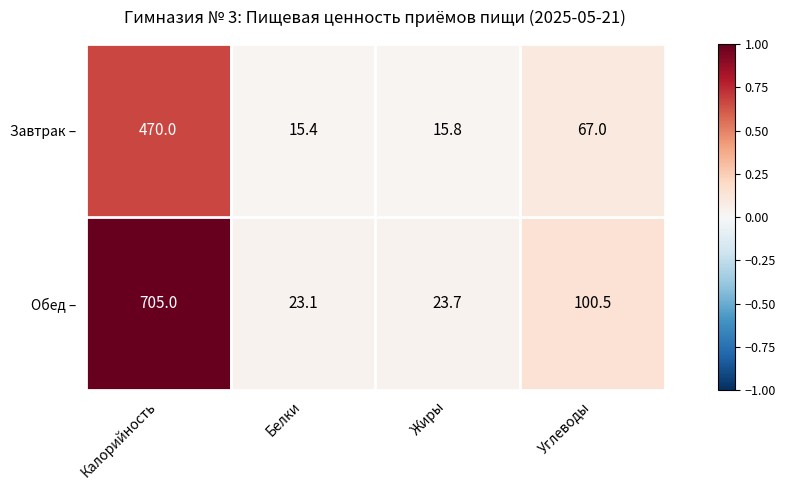

Which series has the largest total across all categories?

Обед –